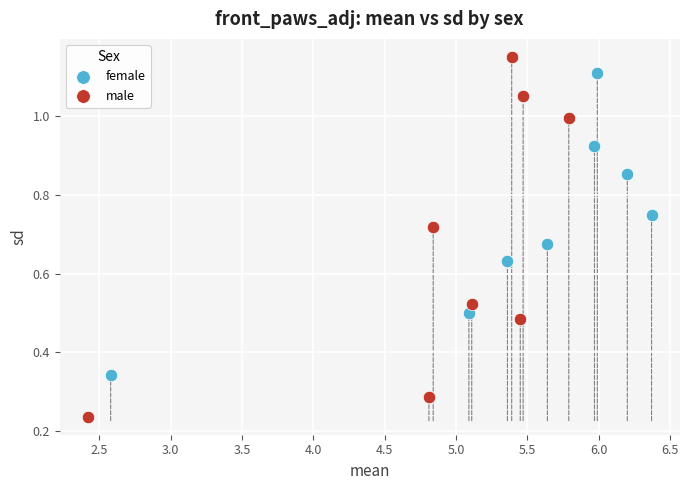

Which series reaches the minimum Y coordinate?

male